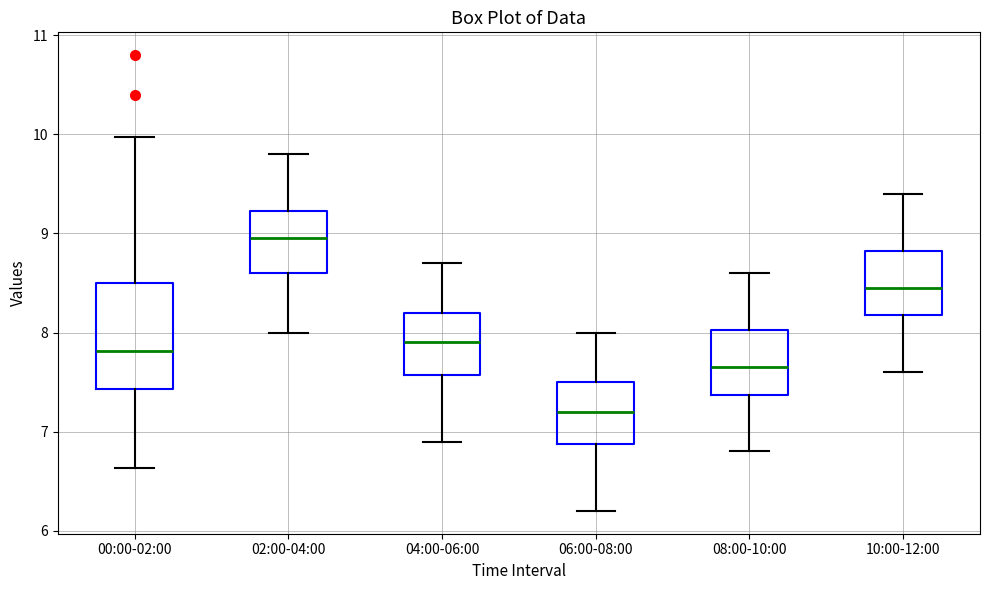

Which box is the tallest, from its lower edge to its upper edge?

00:00-02:00